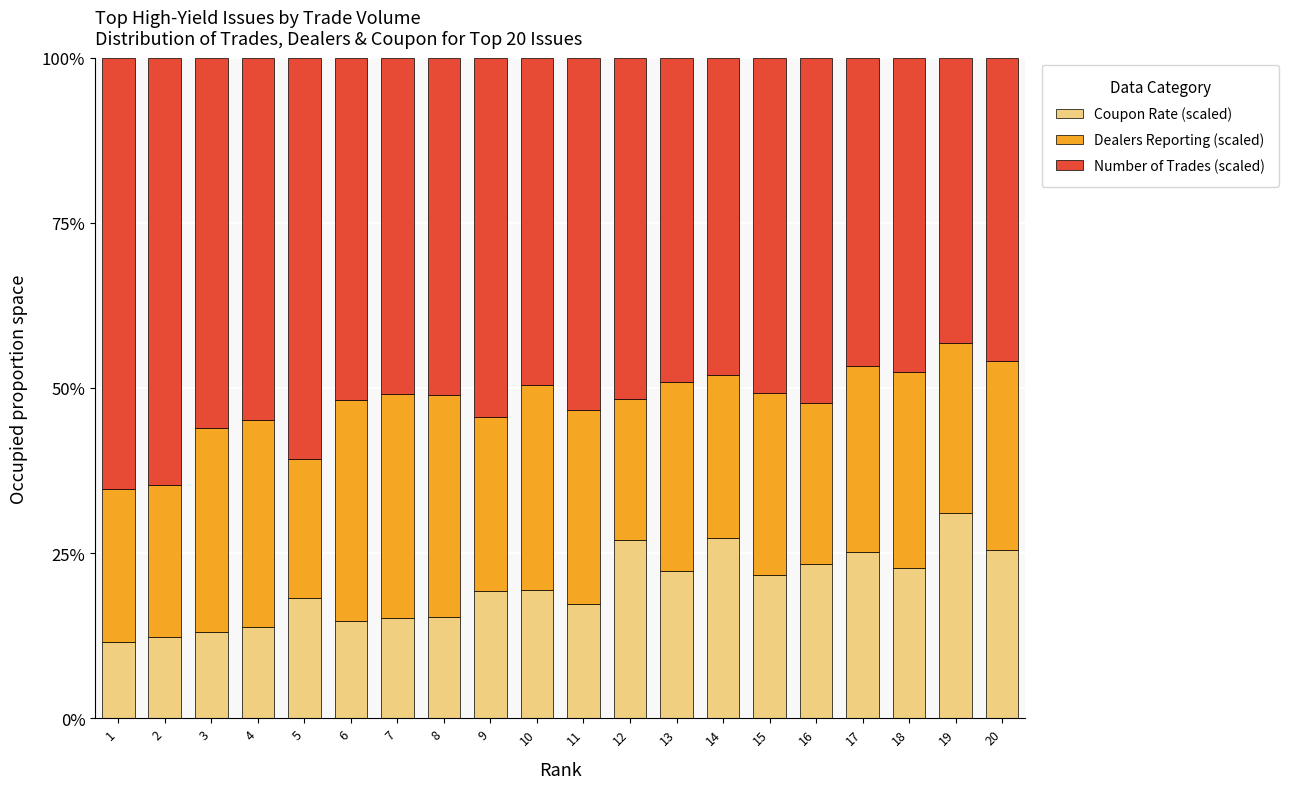

What is the total value across all series at 18?

100.0